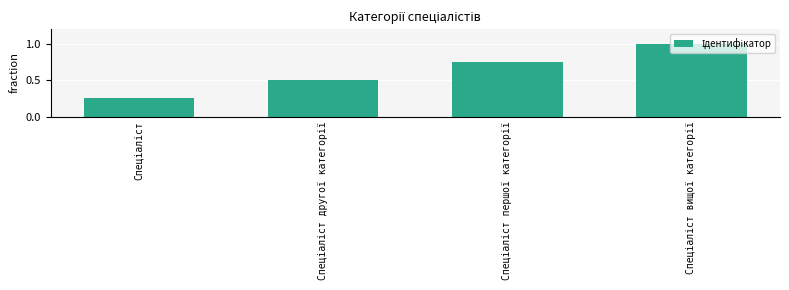

What is the value of the 2nd bar from the left?

0.5